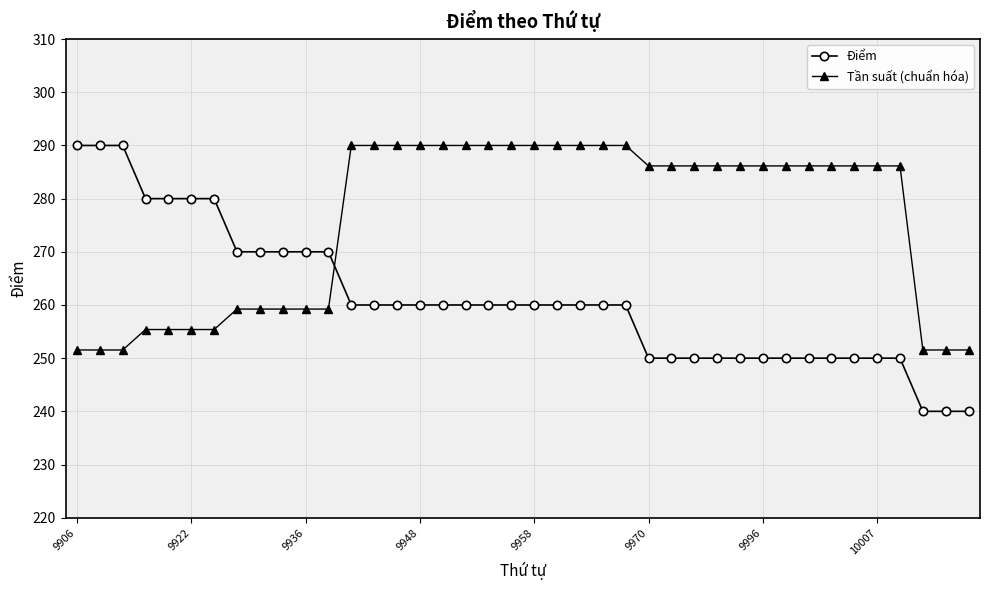

What is the value of the Điểm point at the 8th from the left?

270.0